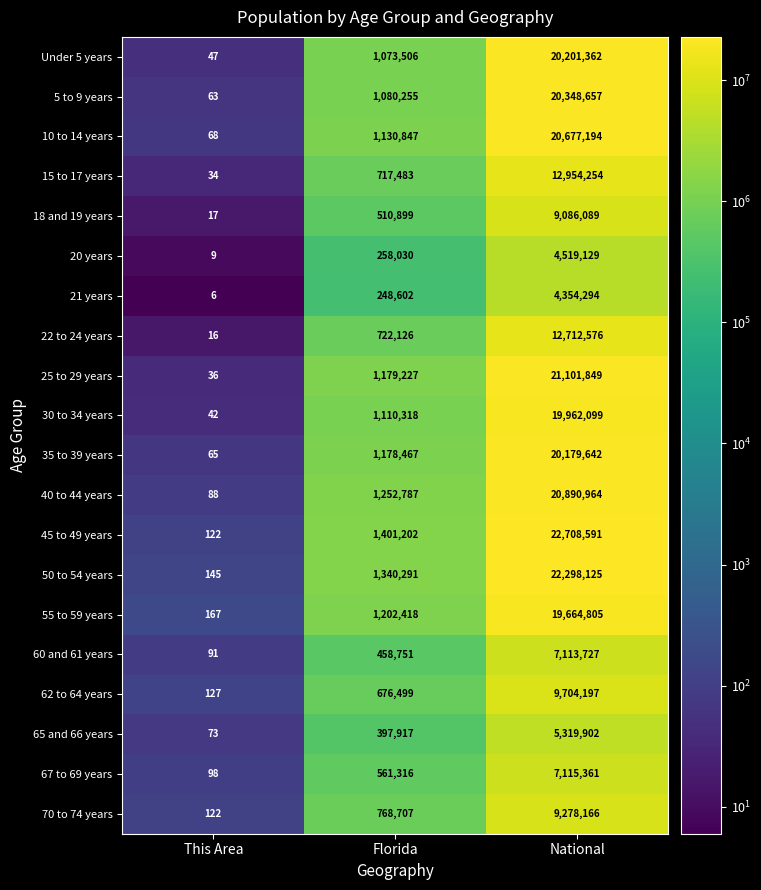

What is the spread (max minus min) of values at National?

18354297